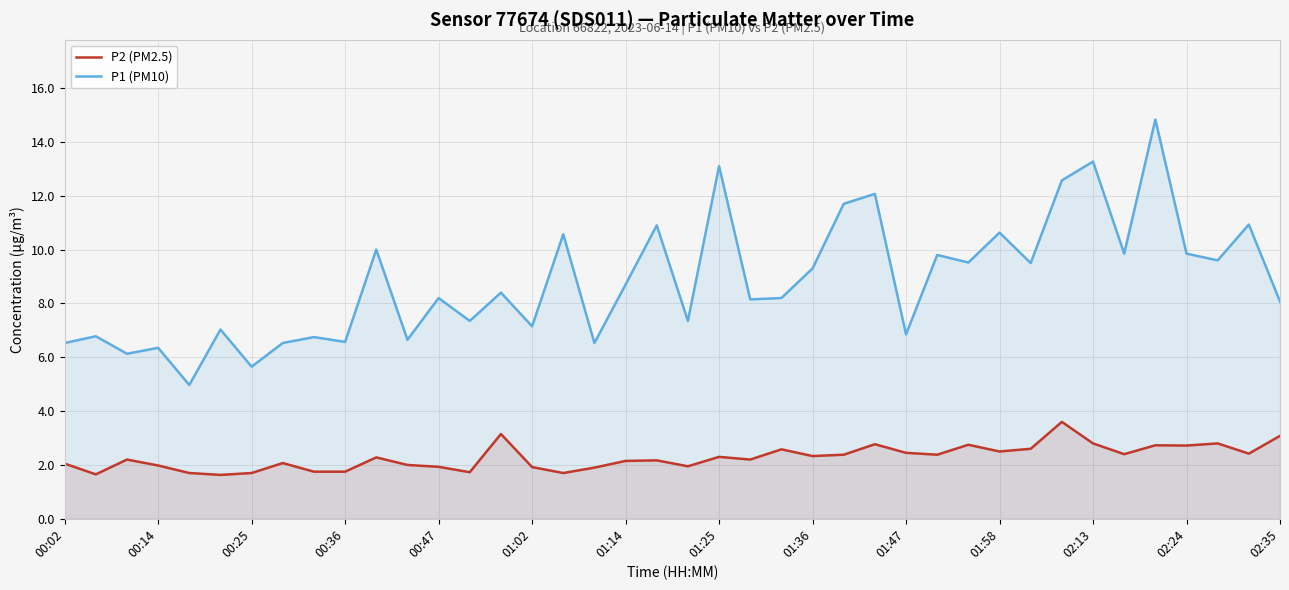

What is the average value of the P1 (PM10) series?

8.8